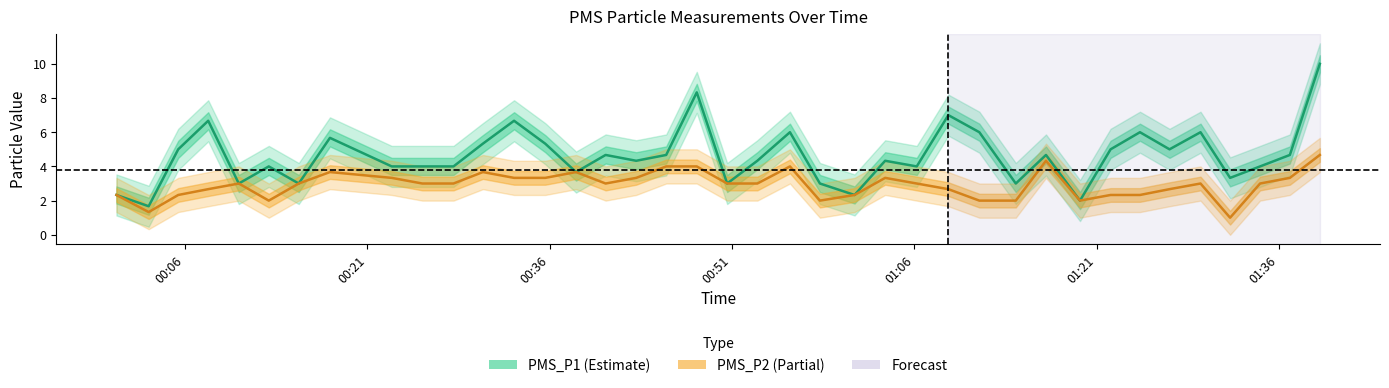

Which series has the widest spread of values?

PMS_P1